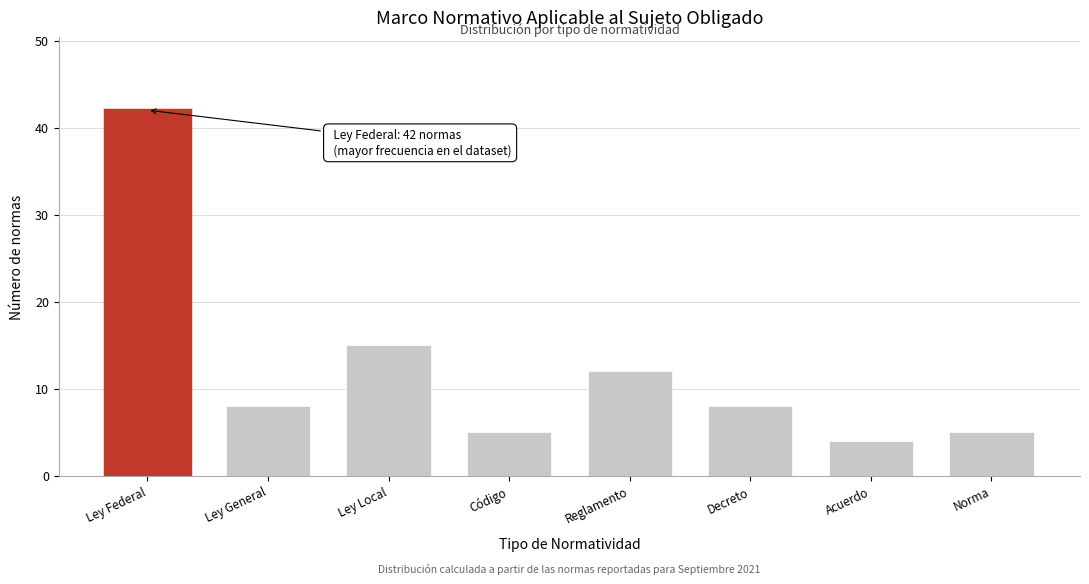

Reading left to right, list all the values displayed in this chart.

42	8	15	5	12	8	4	5